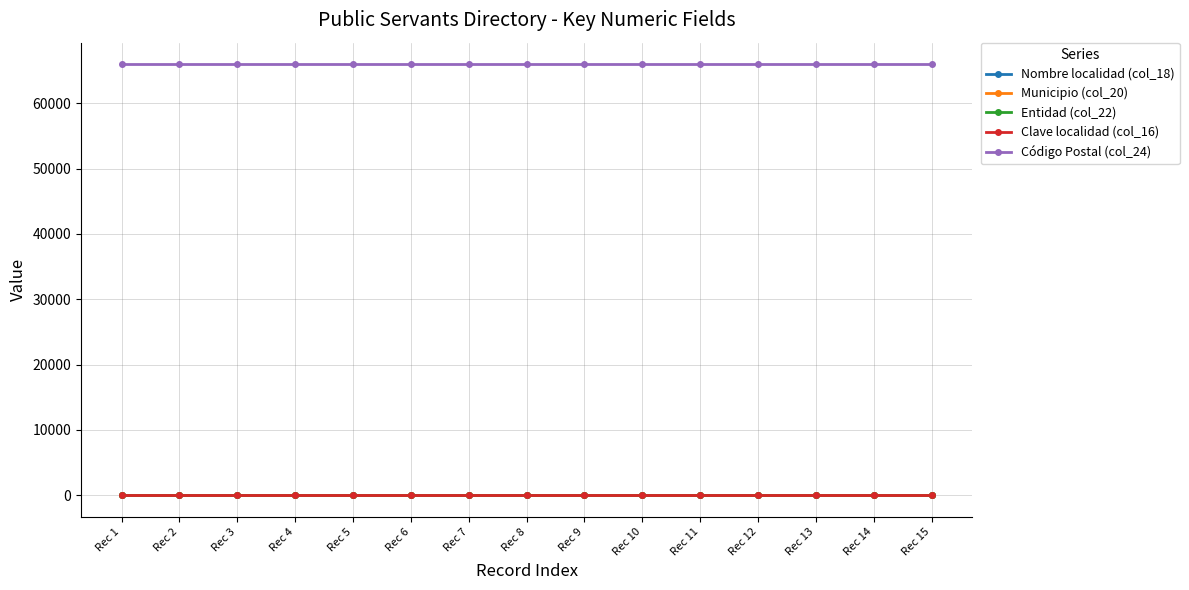

What is the total value across all series at Rec 15?

66047